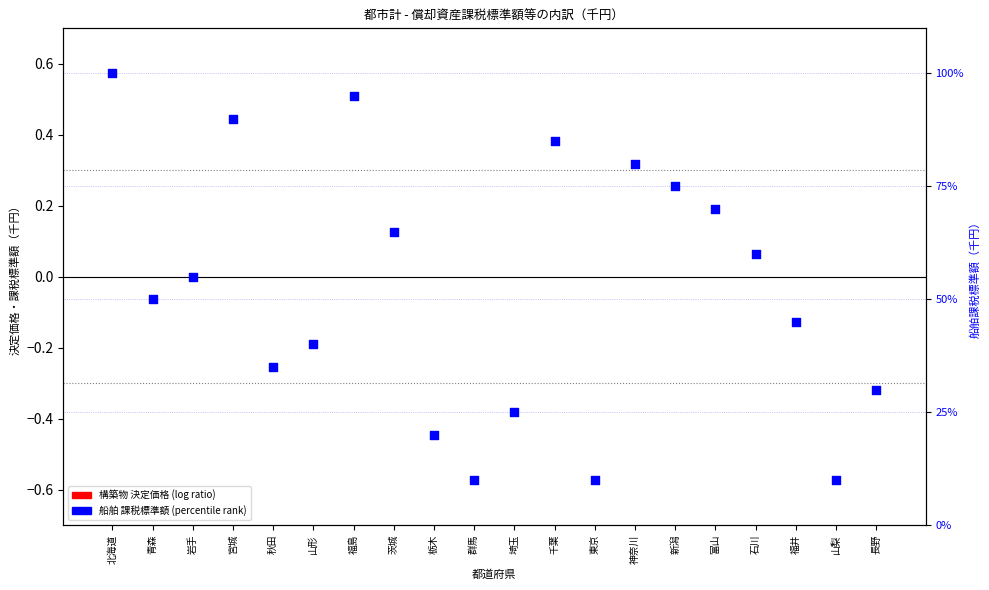

What are all the series names shown in the legend?

構築物_決定価格 (log ratio), 船舶_課税標準額 (percentile rank)